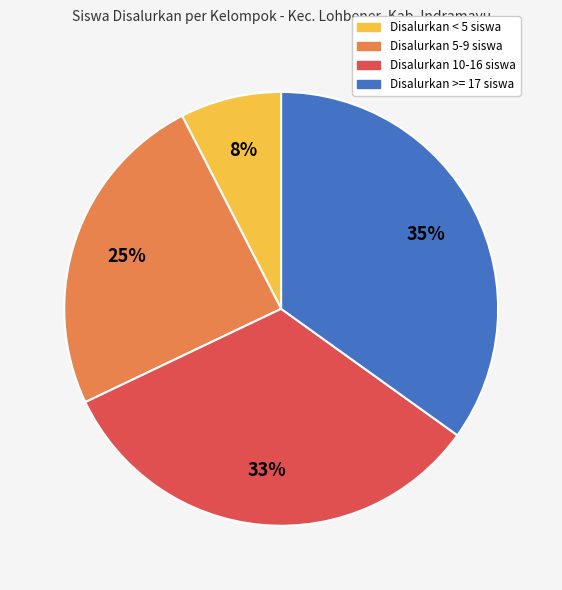

Which has a higher value, Disalurkan 10-16 siswa or Disalurkan 5-9 siswa?

Disalurkan 10-16 siswa